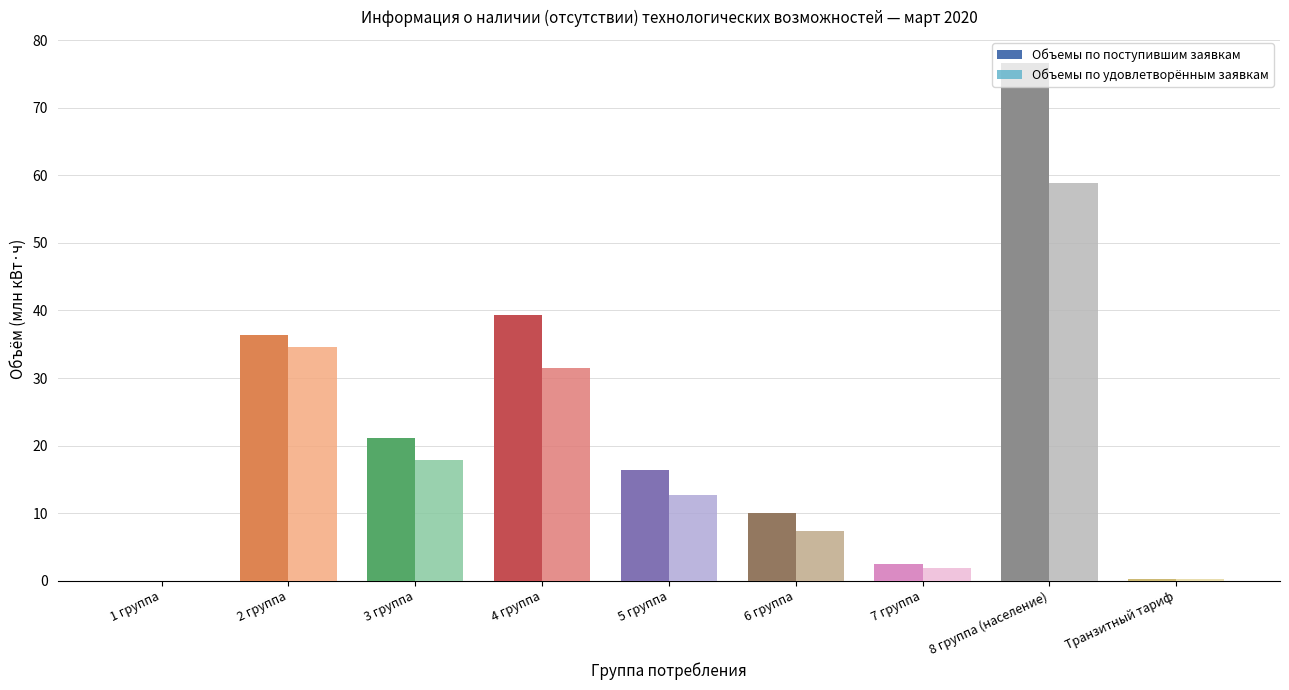

Which series has the largest range (max minus min)?

Объемы по поступившим заявкам